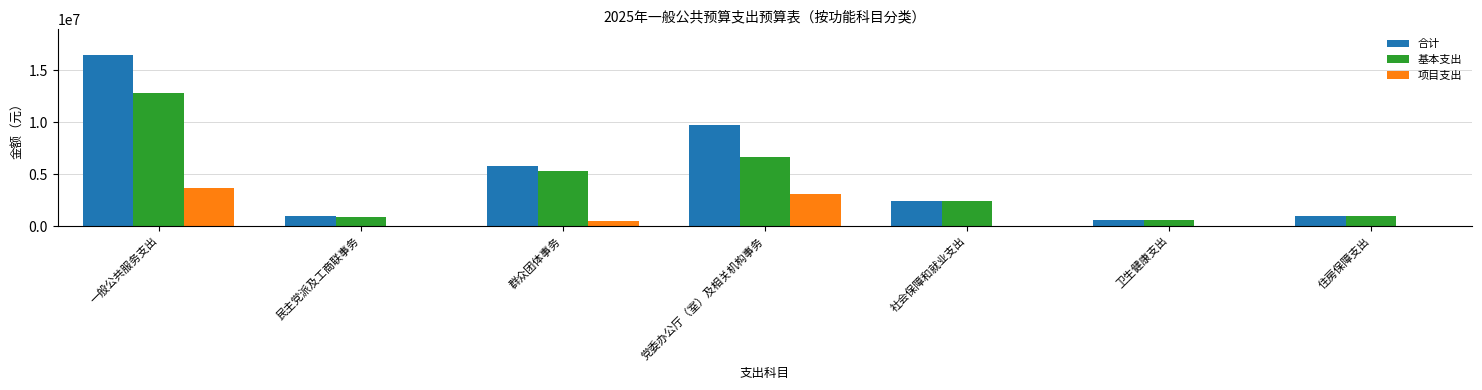

Is it true that 合计 equals 3496449.3 at 群众团体事务?

False